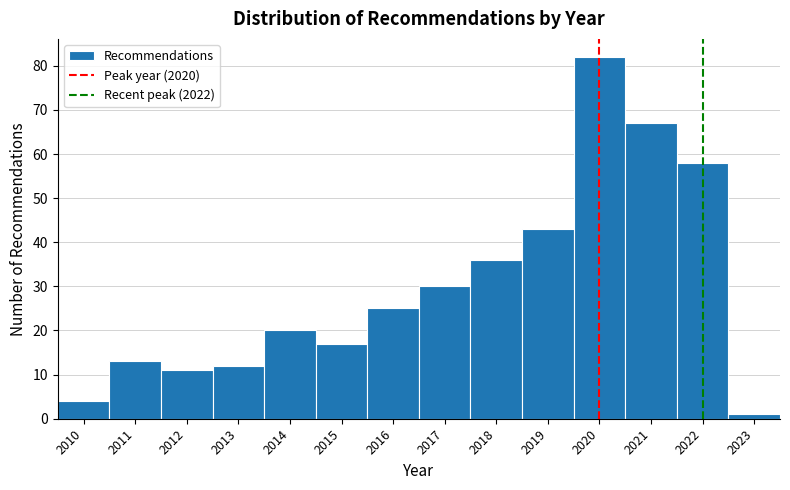

Reading left to right, transcribe this chart: for each bar, give the range it covers on the x-axis and its height. The values are not printed on the chart, so give them approximately, as read against the axis.

2009.5 to 2010.5: 4
2010.5 to 2011.5: 13
2011.5 to 2012.5: 11
2012.5 to 2013.5: 12
2013.5 to 2014.5: 20
2014.5 to 2015.5: 17
2015.5 to 2016.5: 25
2016.5 to 2017.5: 30
2017.5 to 2018.5: 36
2018.5 to 2019.5: 43
2019.5 to 2020.5: 82
2020.5 to 2021.5: 67
2021.5 to 2022.5: 58
2022.5 to 2023.5: 1